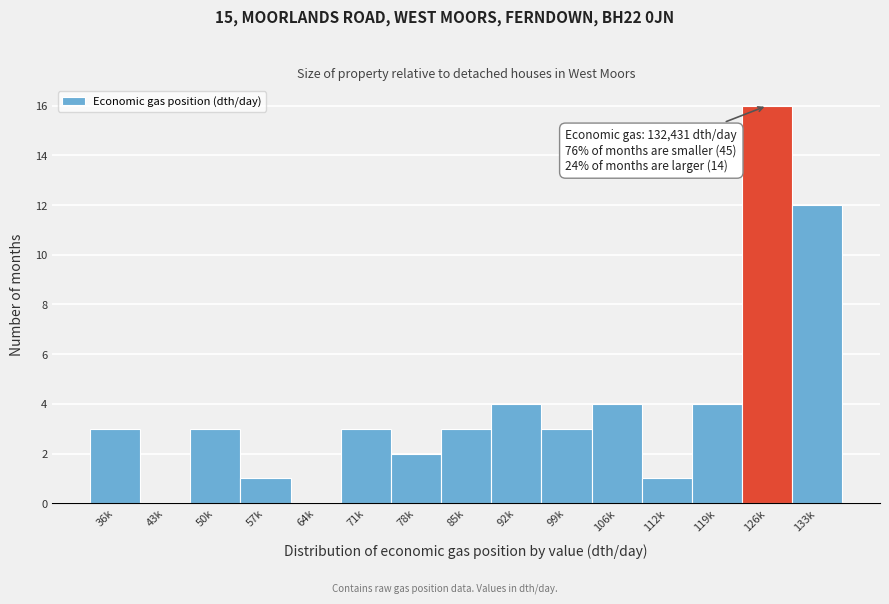

Reading left to right, extract all data points from this chart.

36k=3	43k=0	50k=3	57k=1	64k=0	71k=3	78k=2	85k=3	92k=4	99k=3	106k=4	112k=1	119k=4	126k=16	133k=12